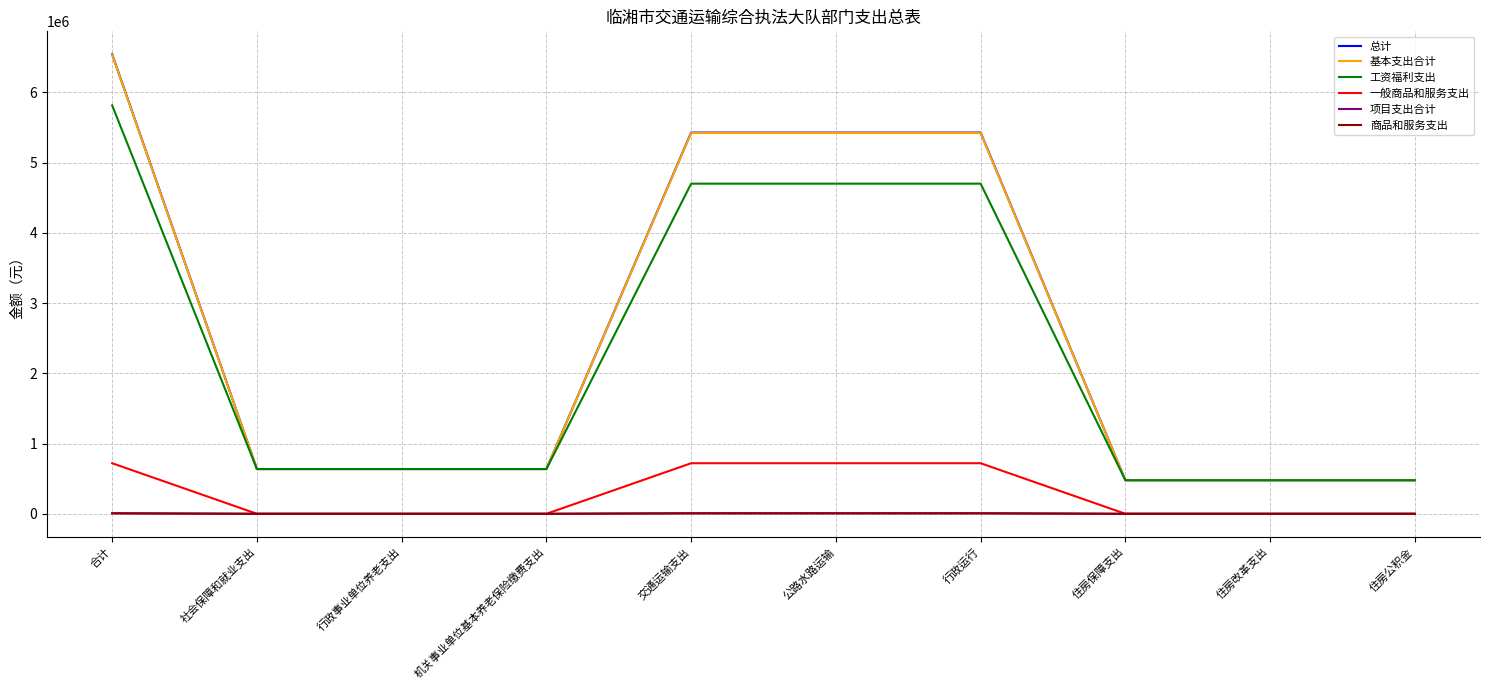

What is the difference between the maximum and second lowest values in the 商品和服务支出 series?

6937.8